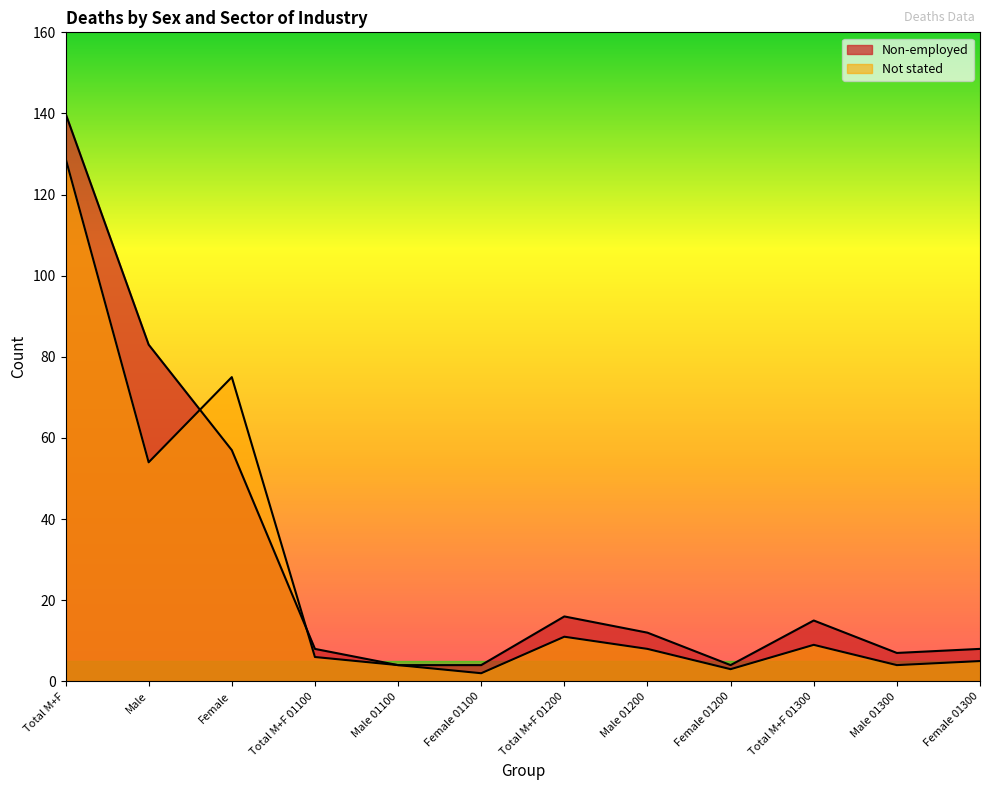

True or false: Non-employed has more than 0 points higher than both neighbors.

True